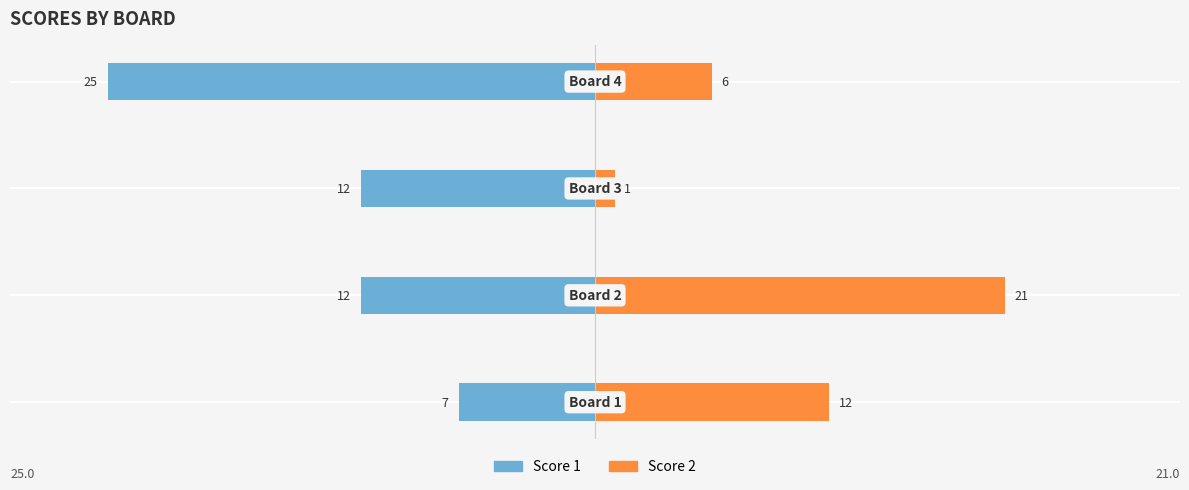

Does the chart contain stacked bars?

No